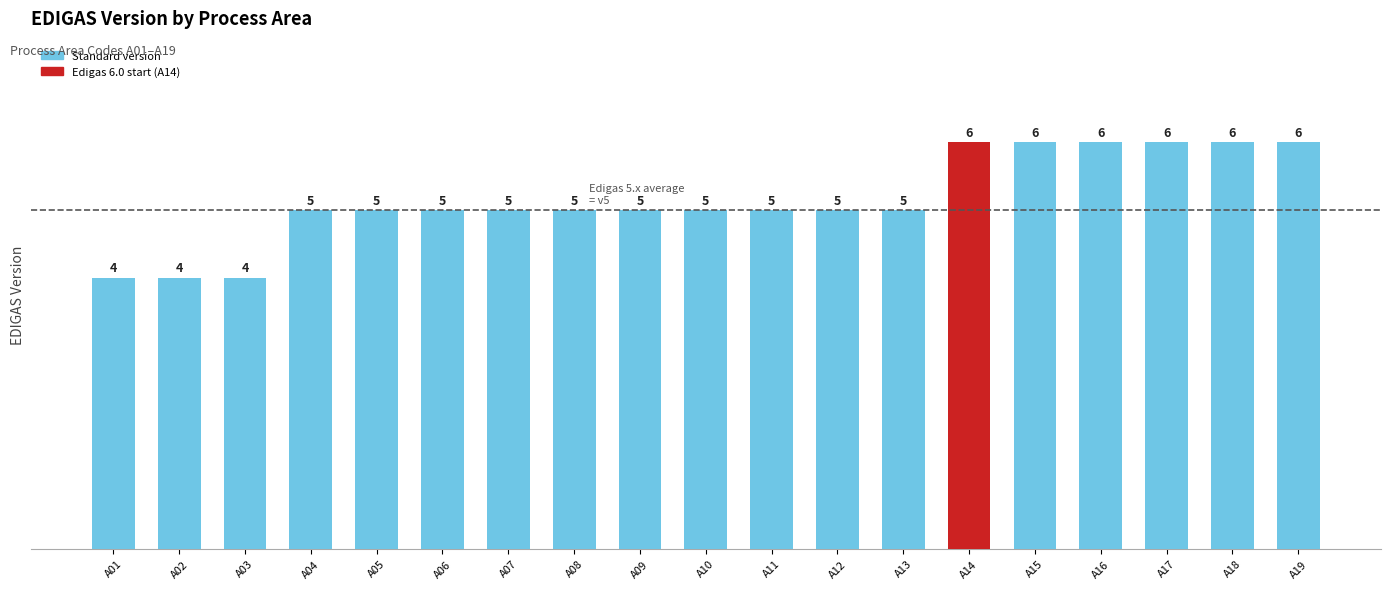

What is the value of the 9th bar from the left?

5